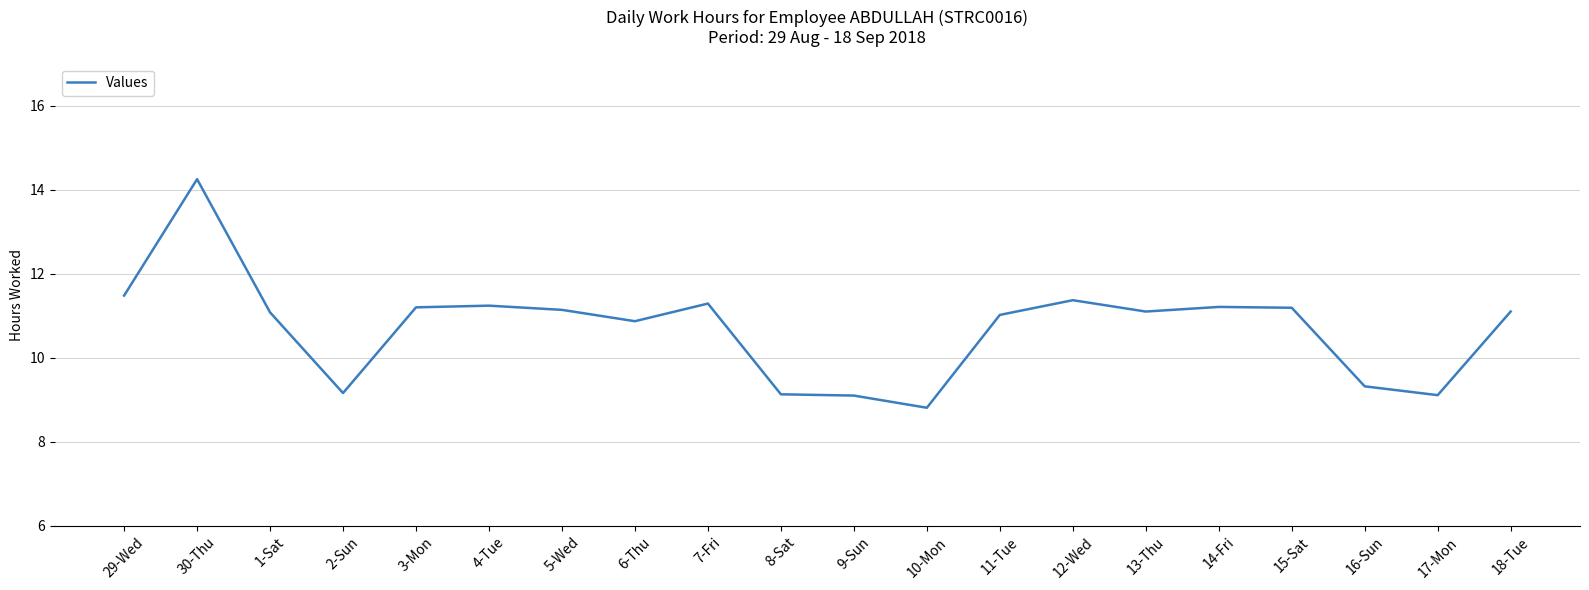

What is the sum of all values?

214.2